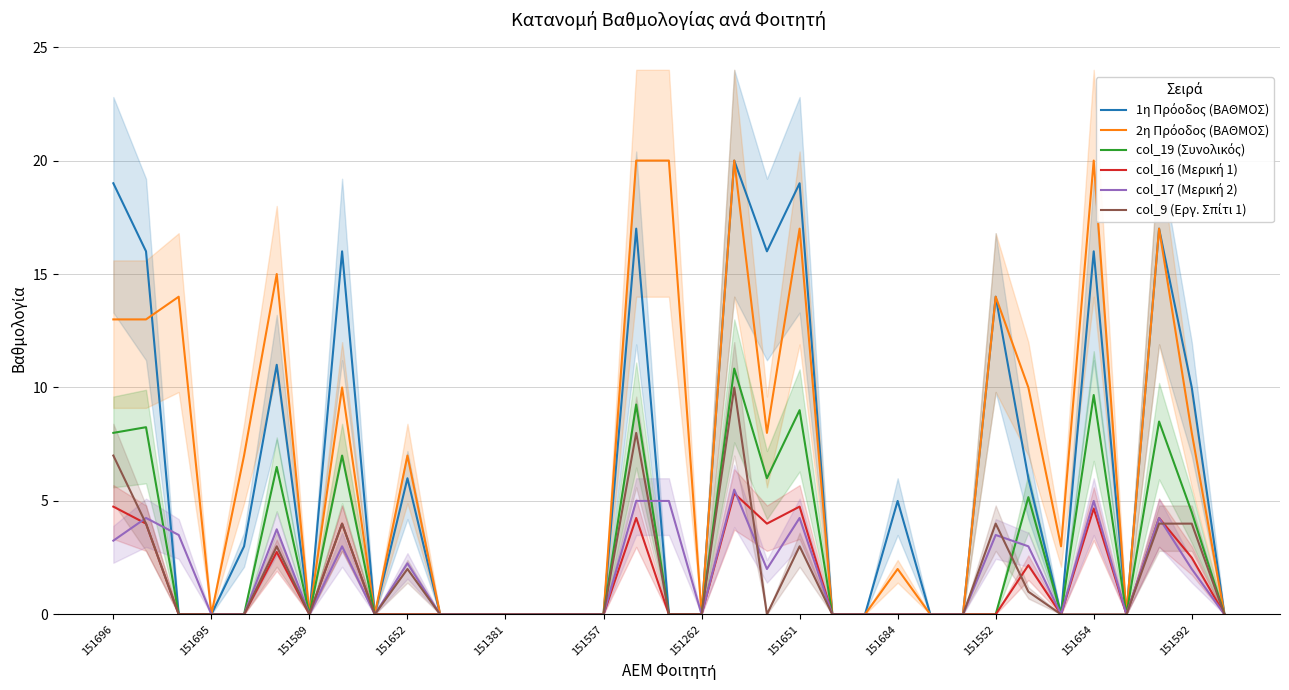

The value of col_9 (Εργ. Σπίτι 1) at 151652 is 4.3. True or false?

False